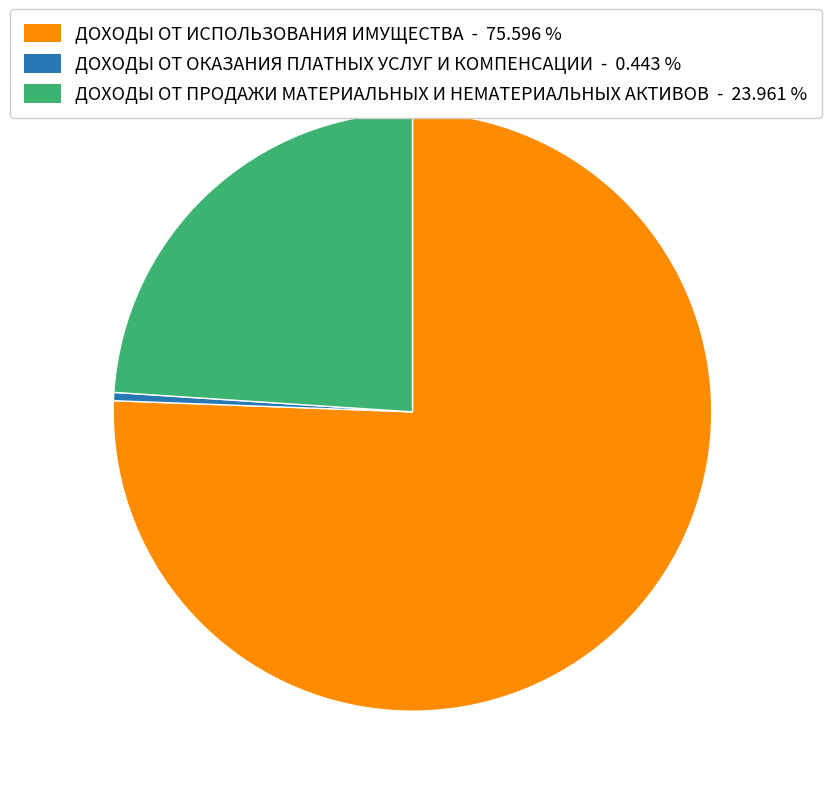

Is it true that ДОХОДЫ ОТ ИСПОЛЬЗОВАНИЯ ИМУЩЕСТВА is 66% of the pie?

False